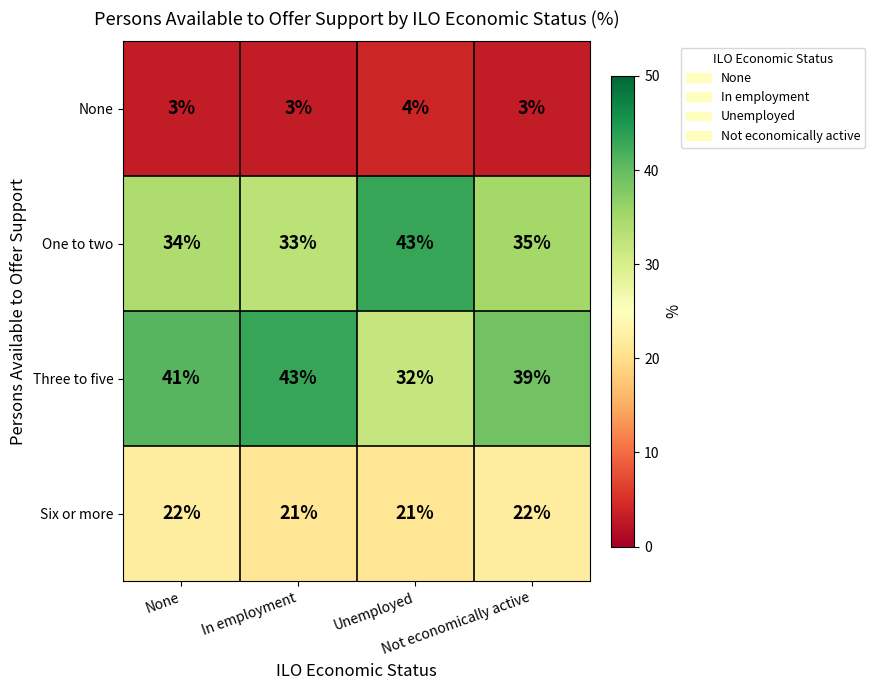

Between In employment and Unemployed, which series saw the biggest shift?

Three to five